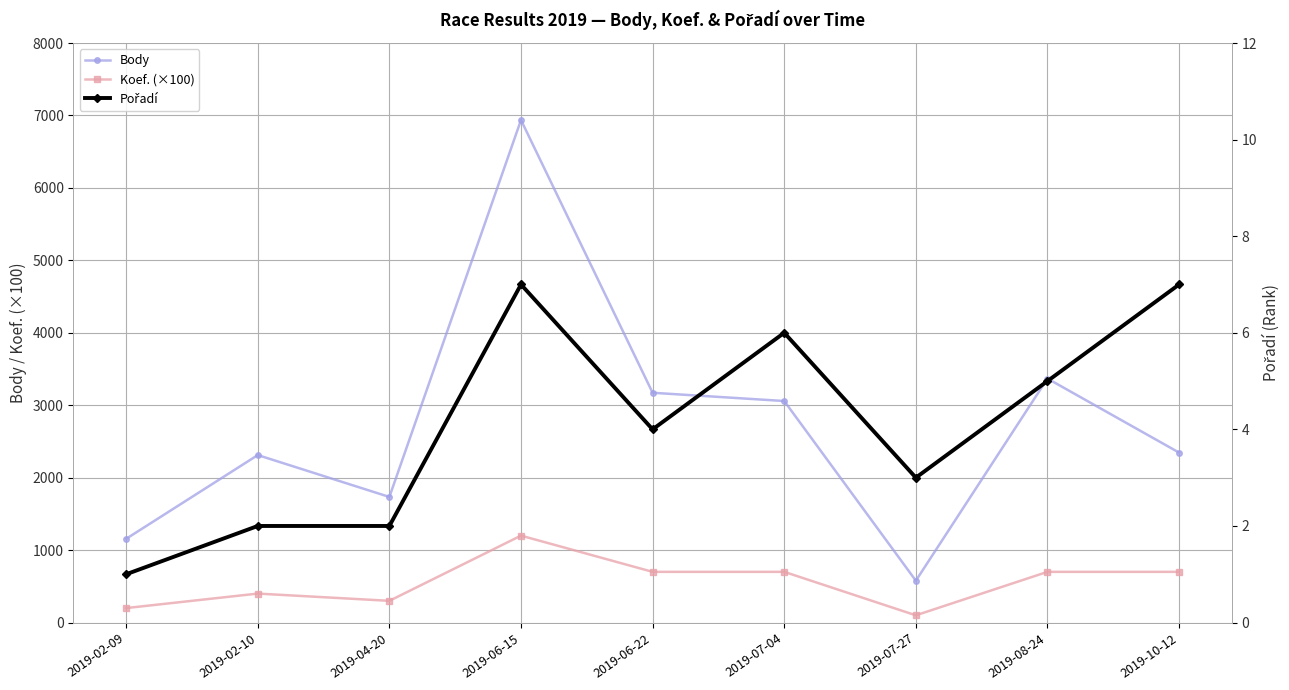

How many data points in Pořadí are above 4?

4